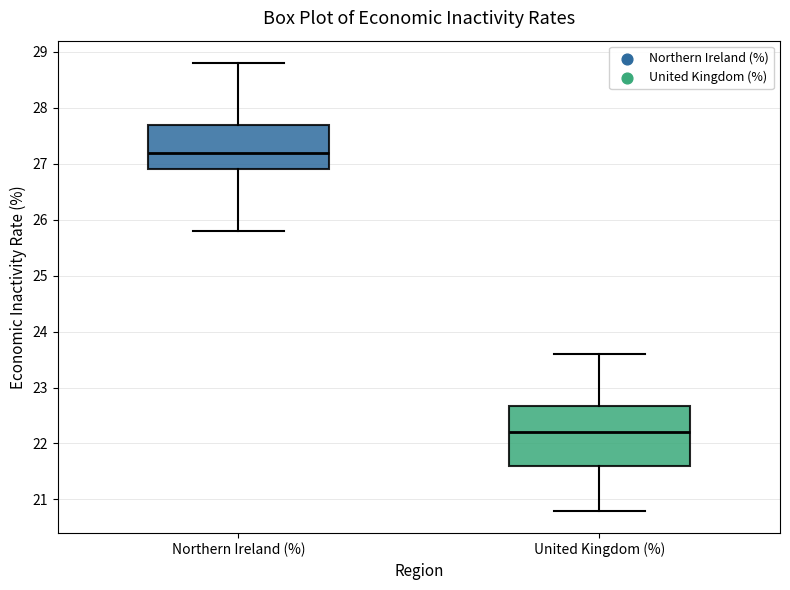

Reading left to right, read every box against the y-axis: the position of its median line, the range the box covers, and the ends of its whiskers. The values are not printed on the chart, so give them approximately, as read against the axis.

Northern Ireland (%): median 27.2, box 26.9 to 27.7, whiskers 25.8 to 28.8
United Kingdom (%): median 22.2, box 21.6 to 22.7, whiskers 20.8 to 23.6